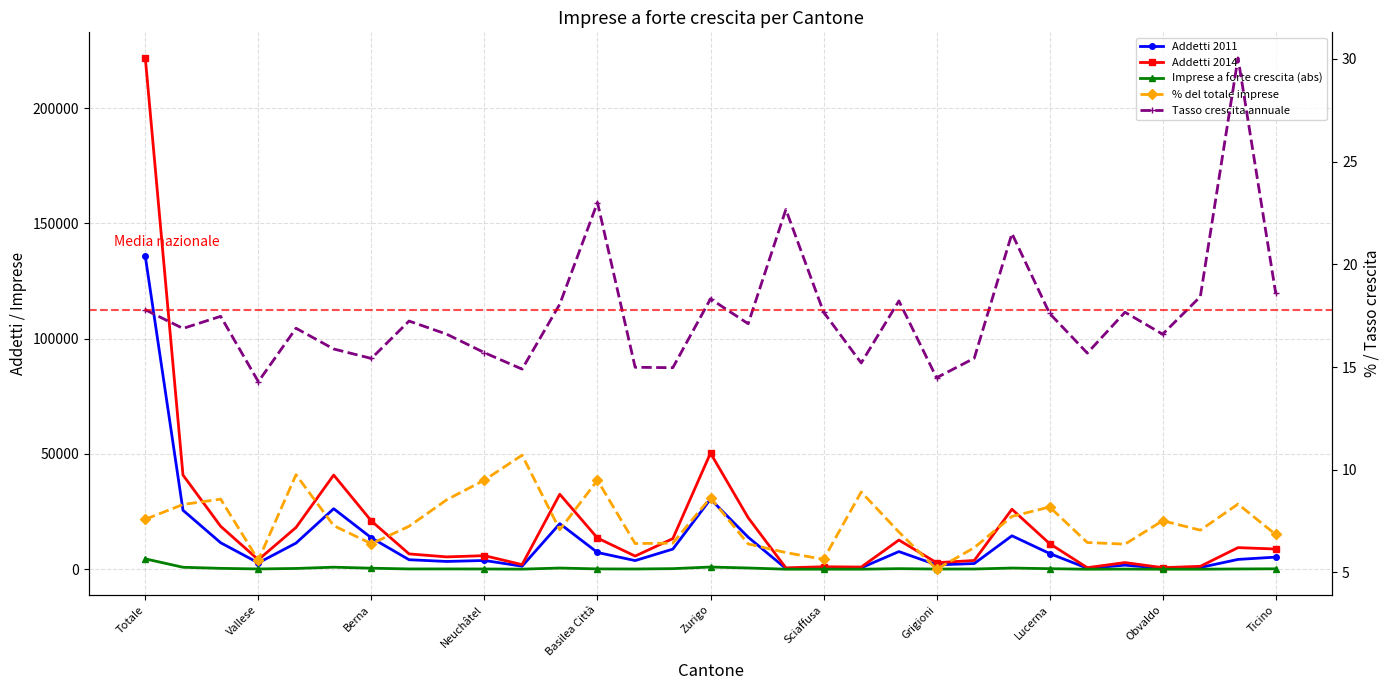

What are all the series names shown in the legend?

Addetti 2011, Addetti 2014, Imprese a forte crescita (abs), % del totale imprese, Tasso crescita annuale